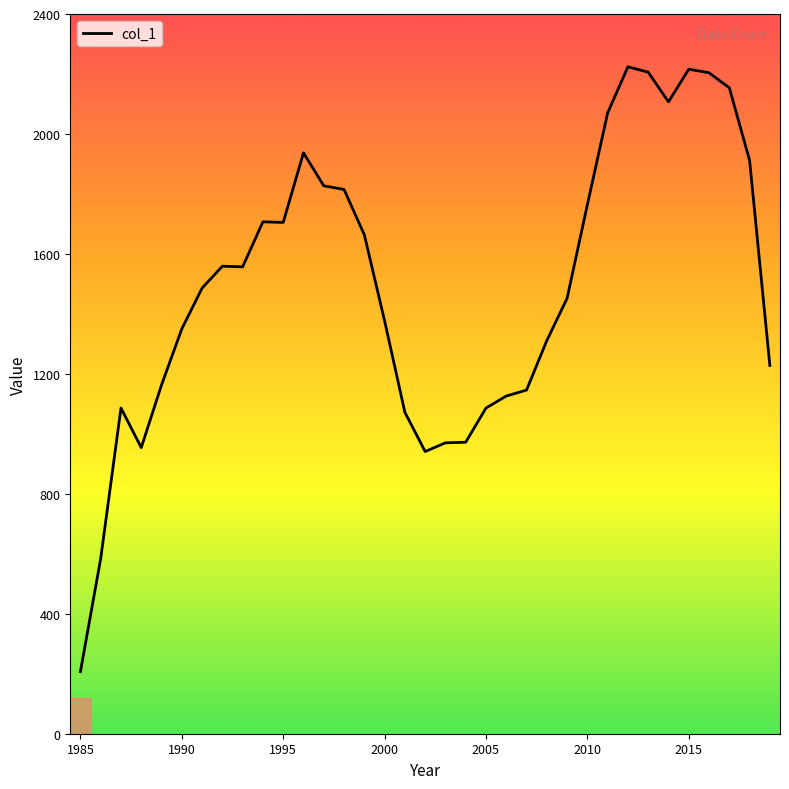

What is the difference between the maximum and minimum values?

2017